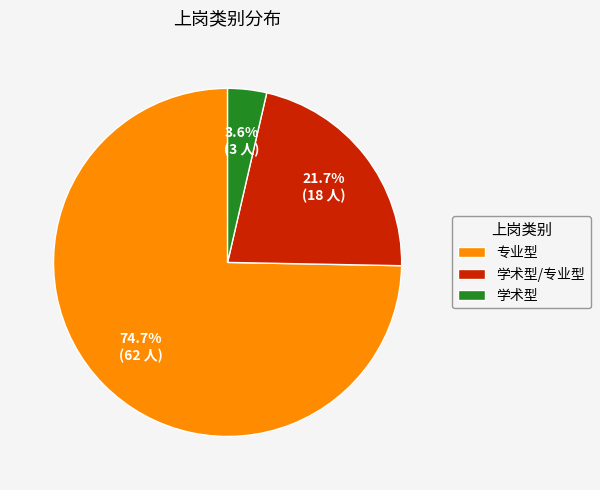

Which has a higher value, 学术型/专业型 or 专业型?

专业型